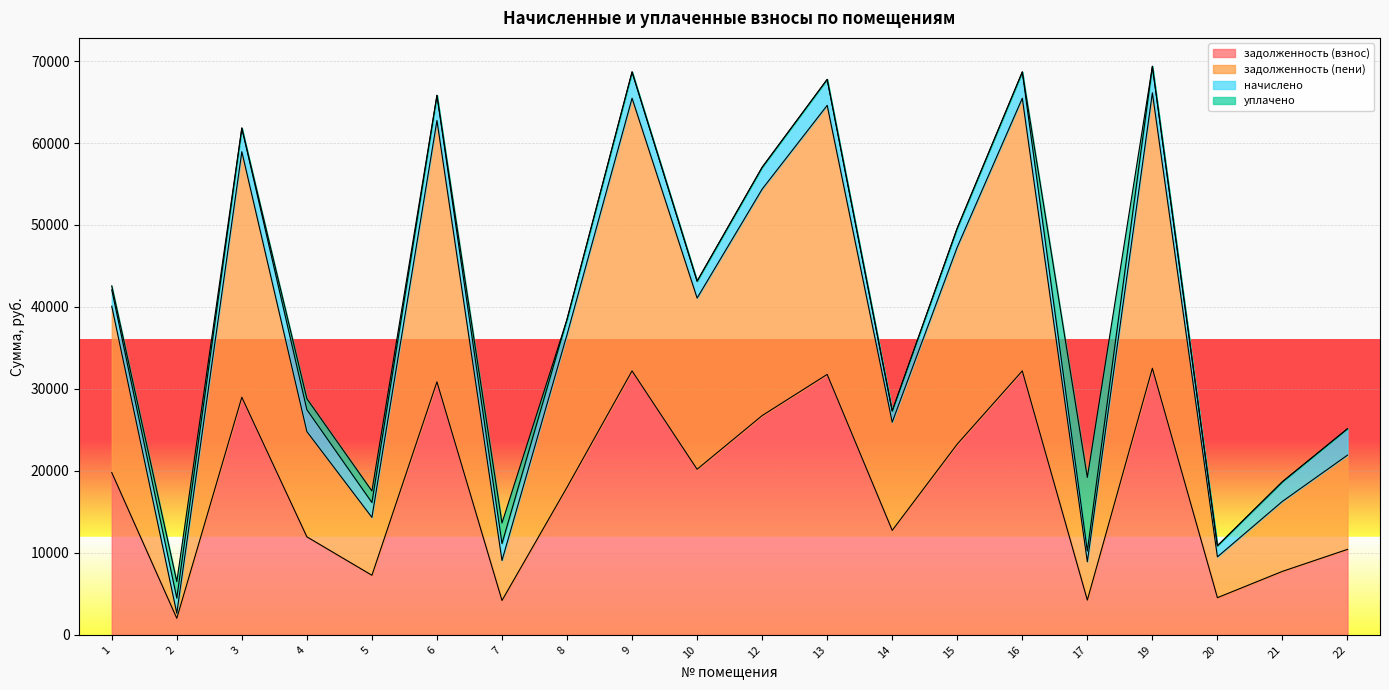

Which has a higher value, 7 or 15?

15